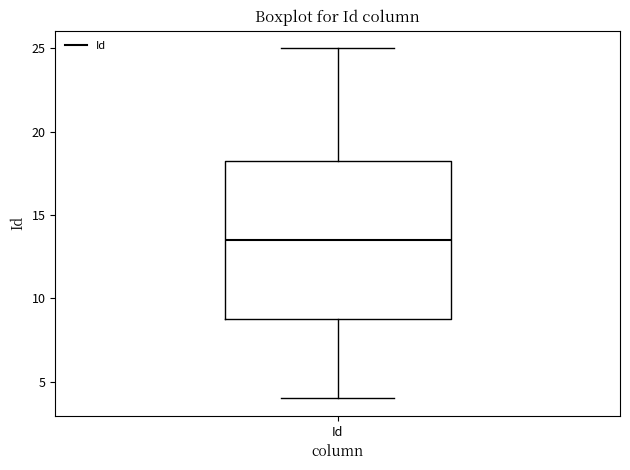

Transcribe this box plot: give where the median line is, the range the box spans, and where the two whiskers end, as read against the y-axis. The values are not printed on the chart, so give them approximately, as read against the axis.

median 13.5, box 9.0 to 18.5, whiskers 4.0 to 25.0